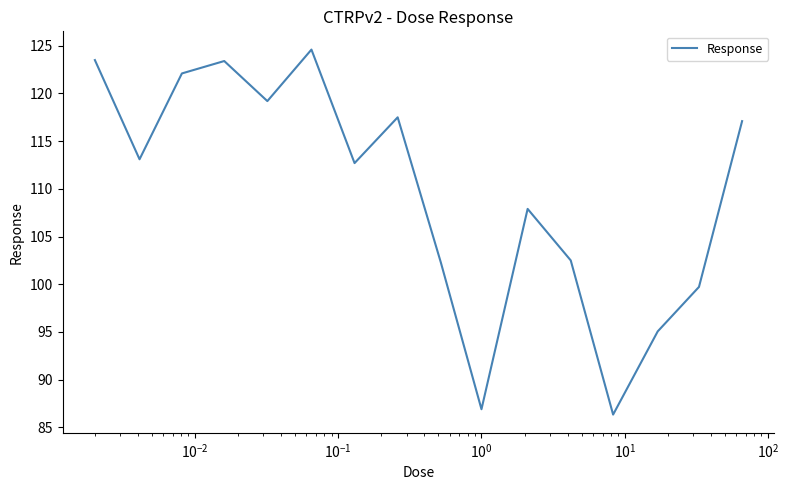

What is the minimum value shown in the chart?

86.3